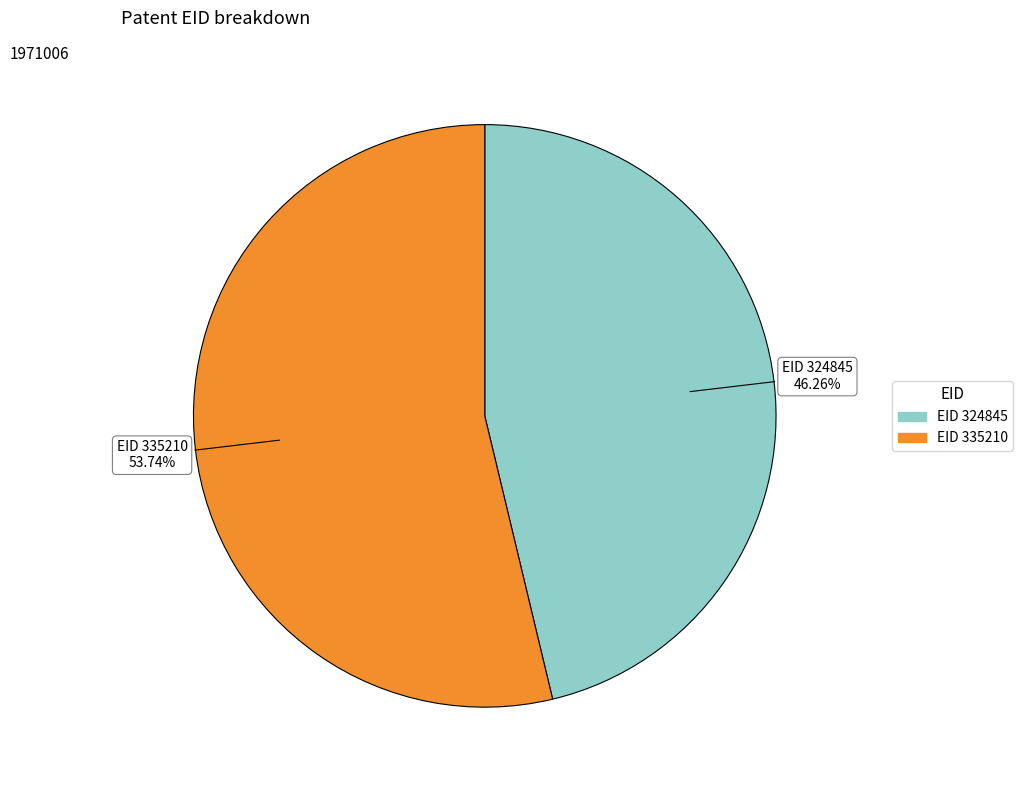

Is there a majority slice in this chart?

Yes